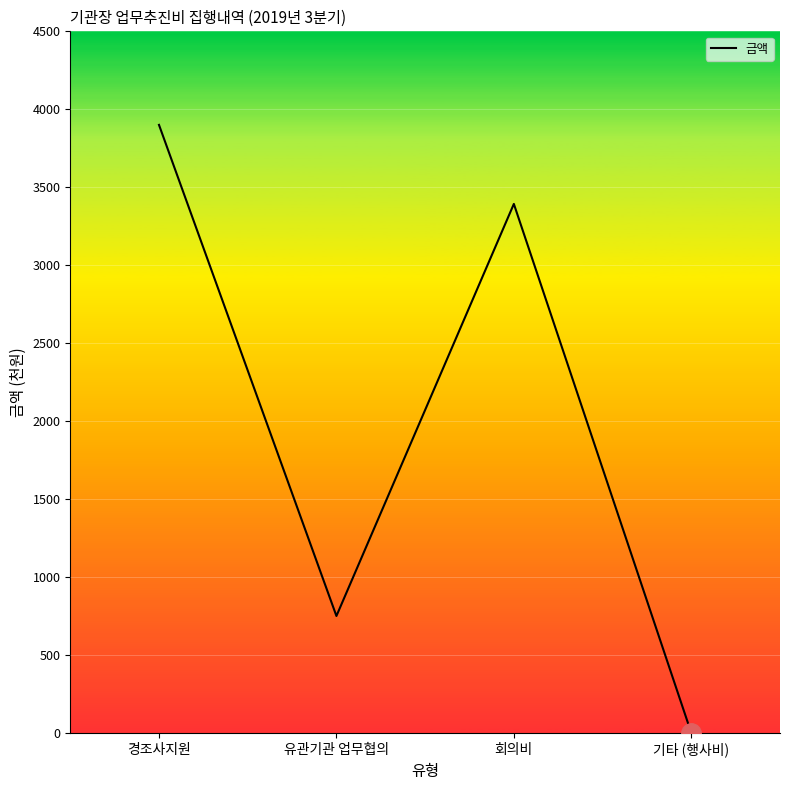

What position from the left is 경조사지원?

1